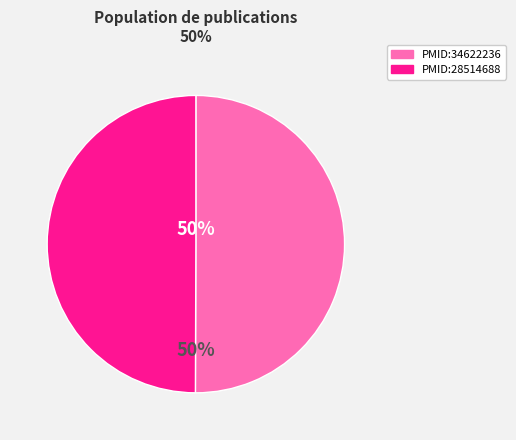

To the nearest percent, what is the combined percentage of PMID:34622236 and PMID:28514688?

100%